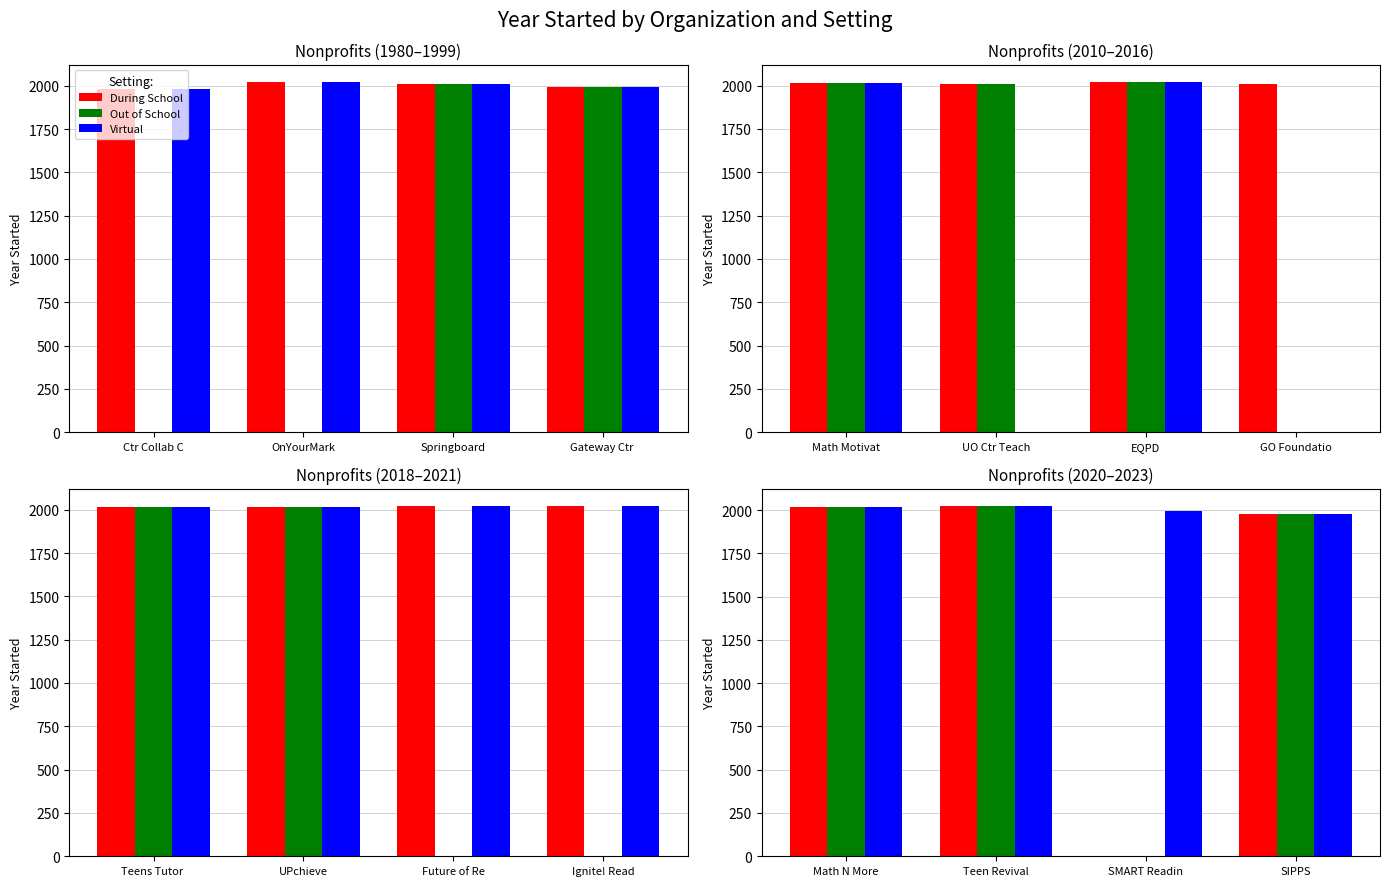

What is the label of the 3rd bar from the left?

SMART Readin